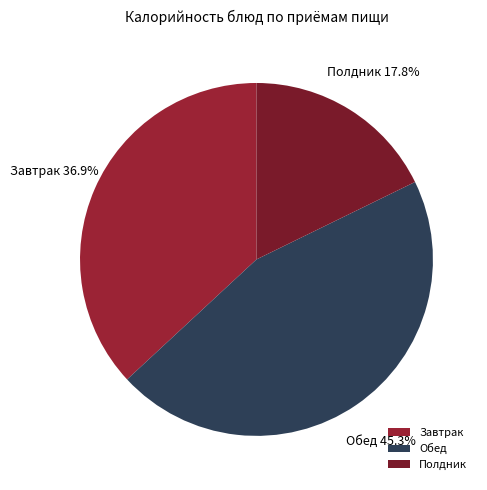

Approximately how many times larger is the value at Завтрак compared to Обед?

0.8